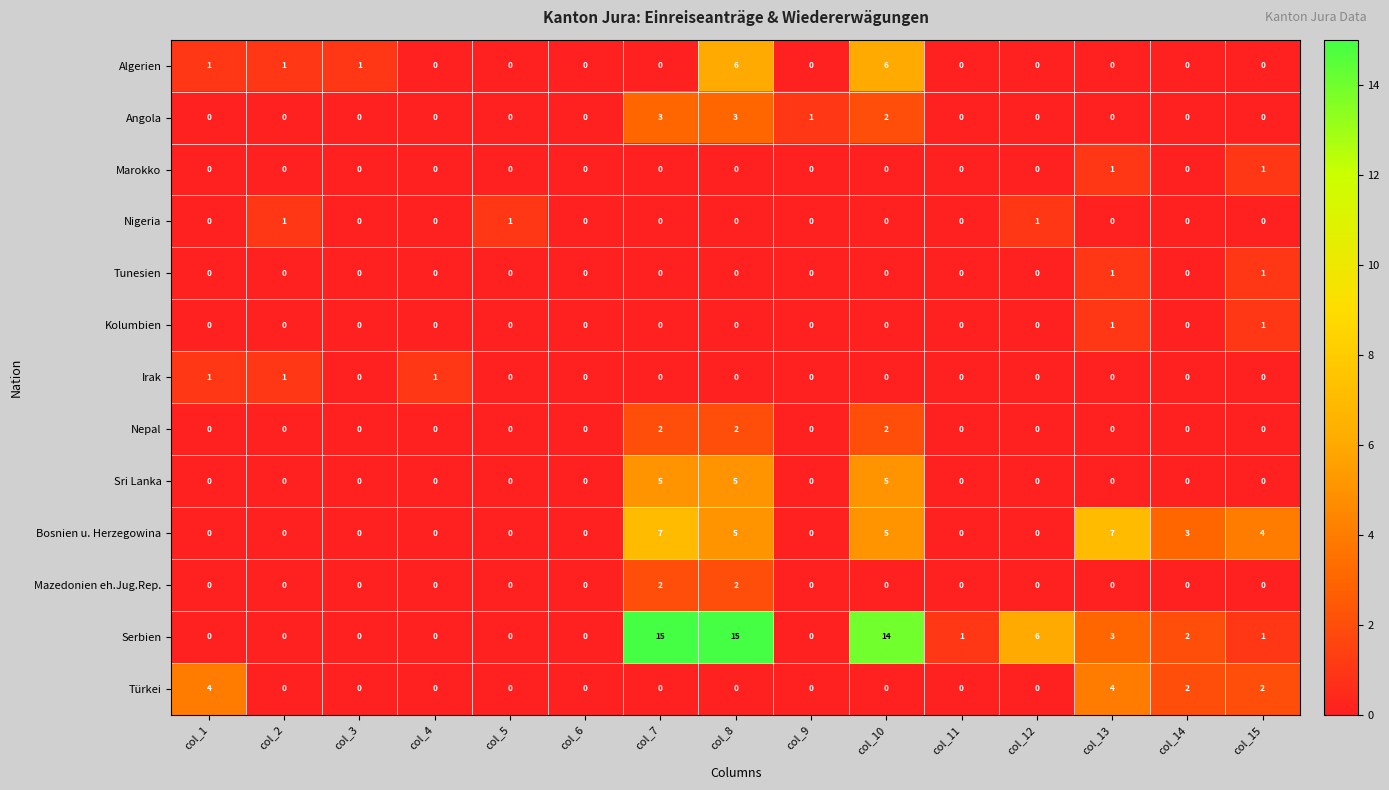

The value of Tunesien at col_6 is 0. True or false?

True